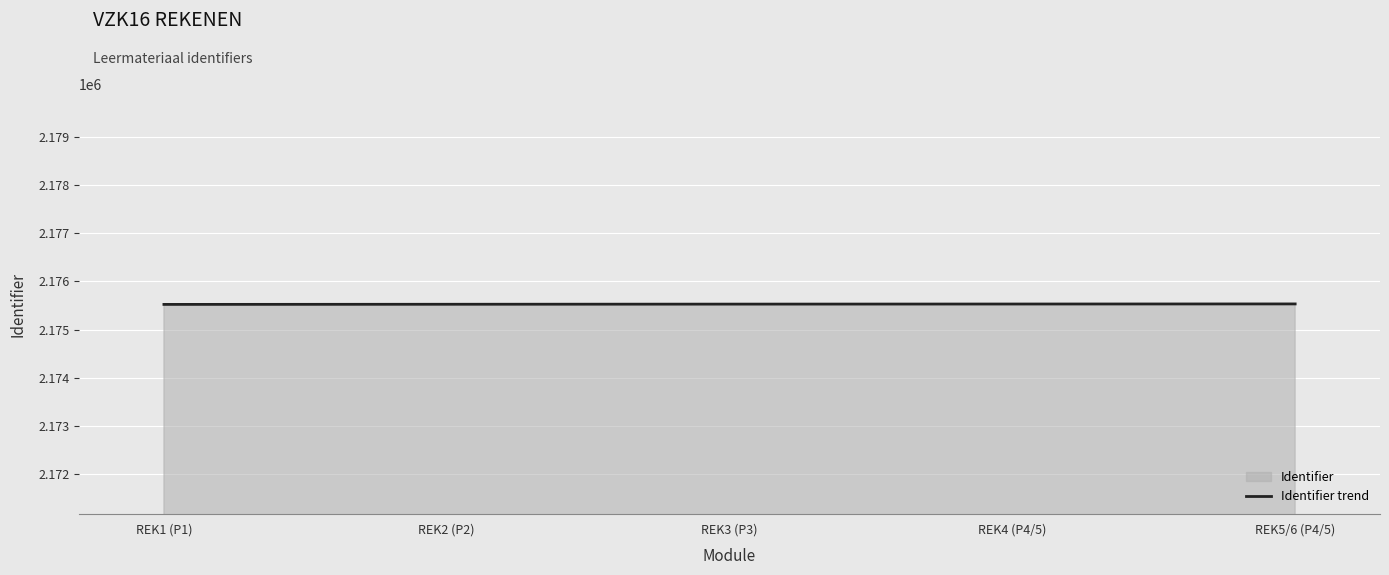

Approximately how many times larger is the value at REK4 (P4/5) compared to REK3 (P3)?

1.0